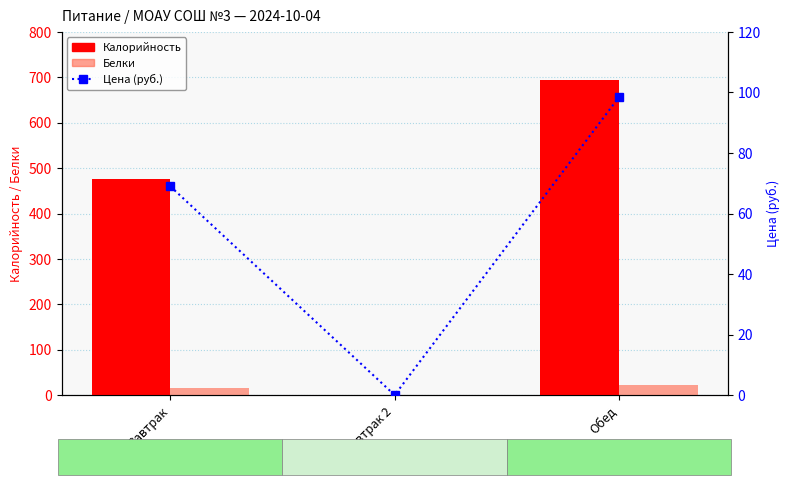

Between Завтрак 2 and Обед, which series saw the biggest shift?

Калорийность